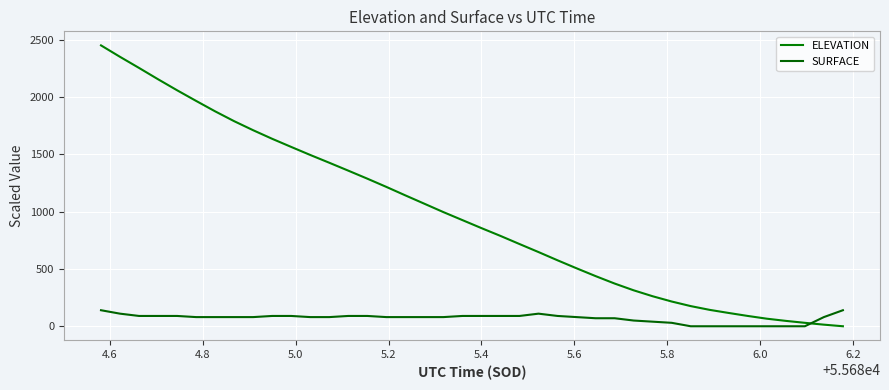

Does the chart have visible grid lines?

Yes